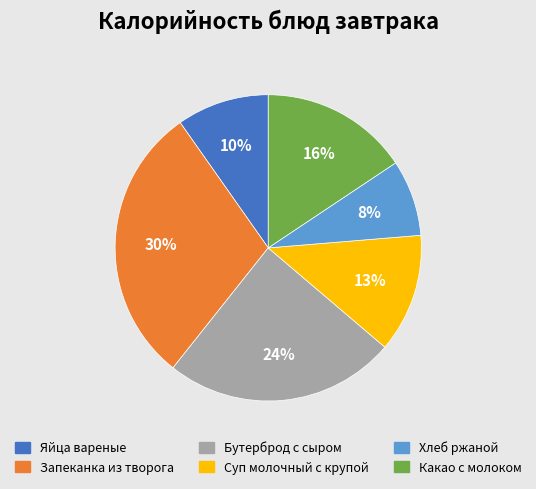

What is the smallest slice in the pie chart?

Хлеб ржаной